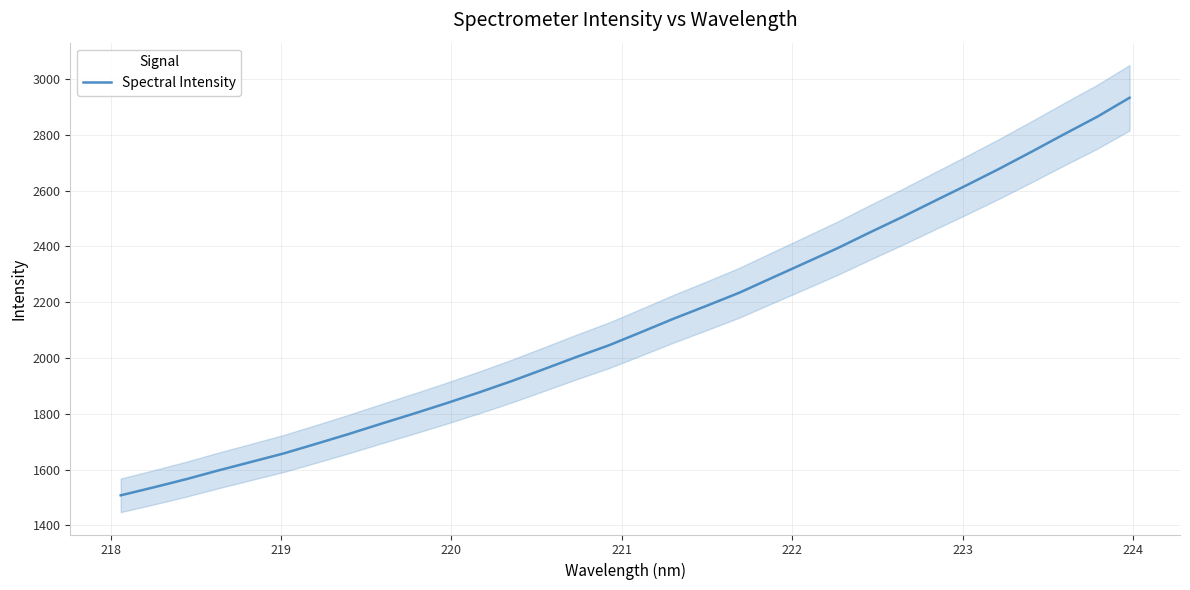

What is the minimum value shown in the chart?

1507.7